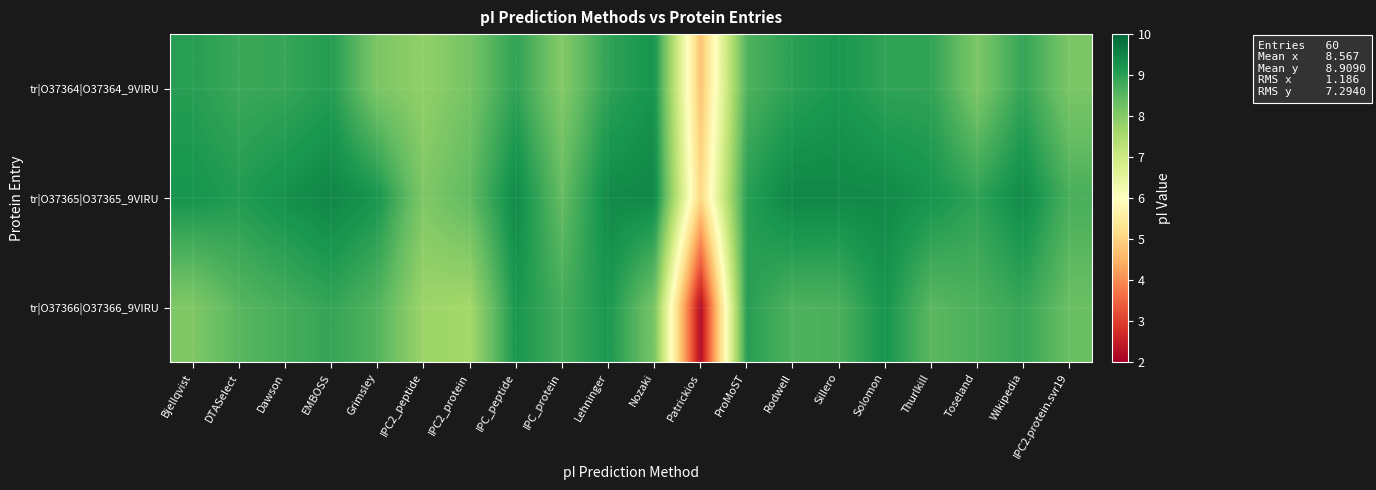

Which series has the widest spread of values?

tr|O37366|O37366_9VIRU